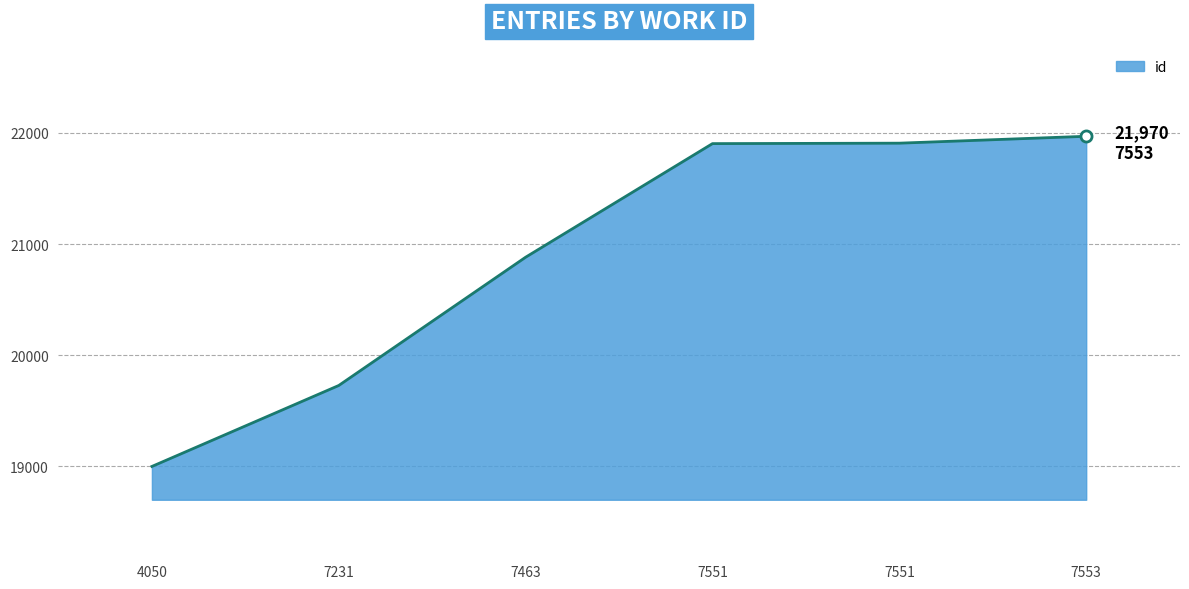

True or false: the data shows 5085 at 7463.

False